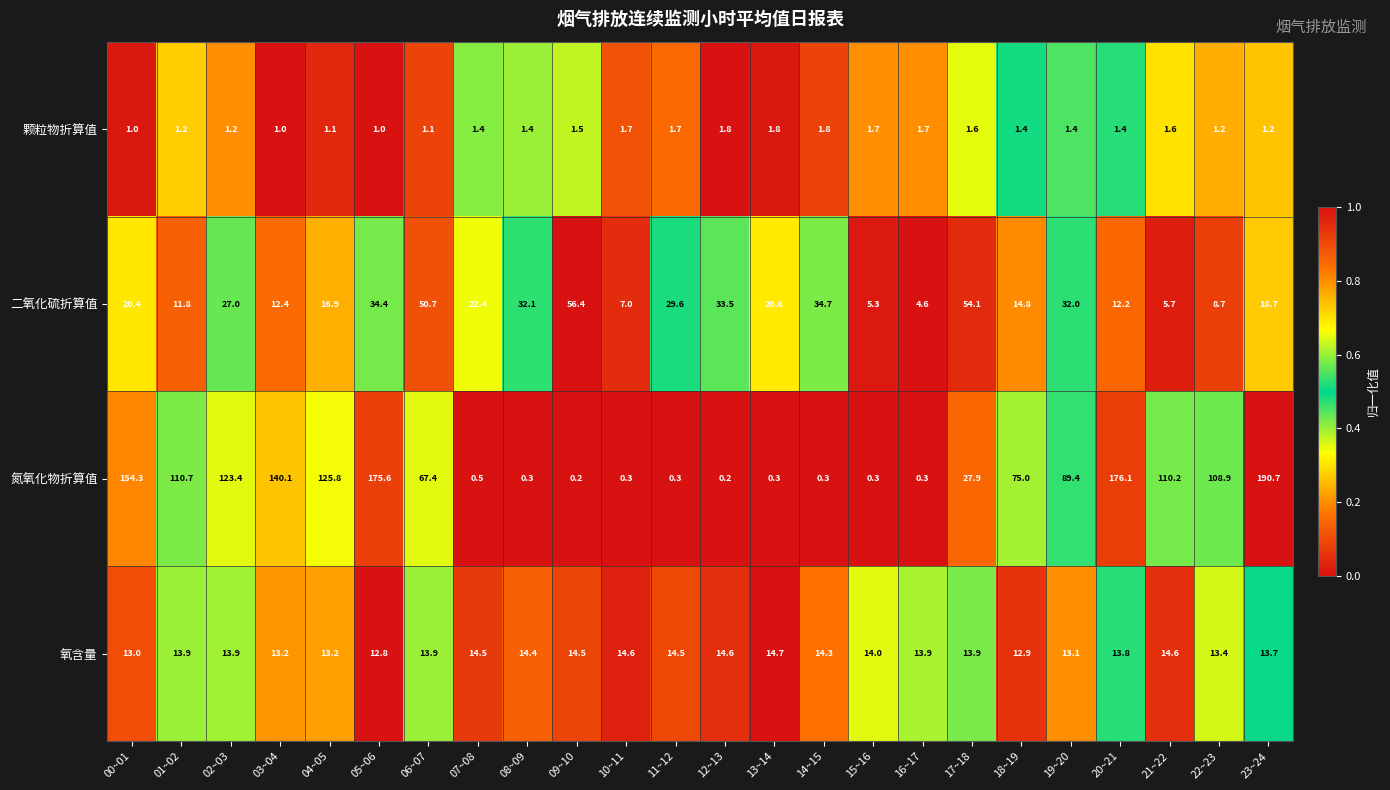

How many categories are shown in the chart?

24